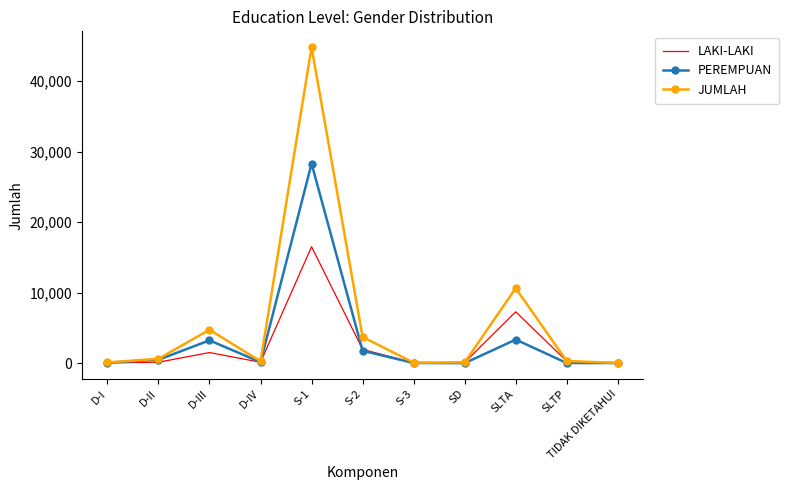

Is the value of JUMLAH at S-2 greater than the value of PEREMPUAN at D-II?

Yes